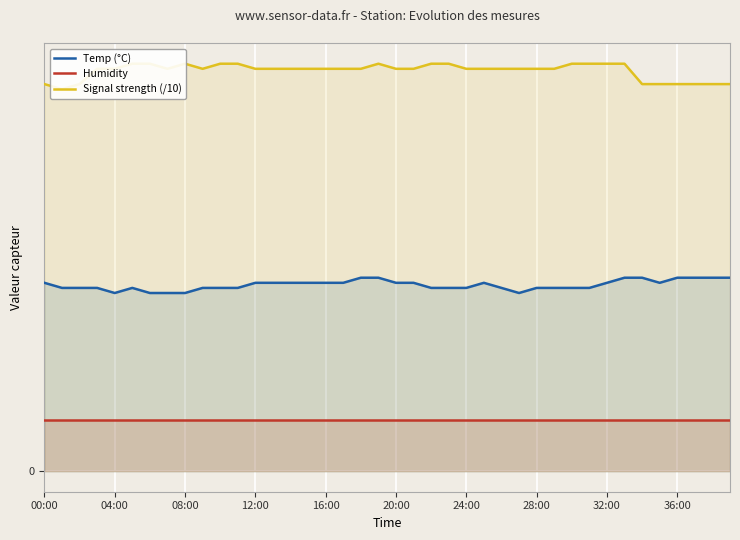

What is the value of the Signal strength (/10) point at the 10th from the left?

7.9